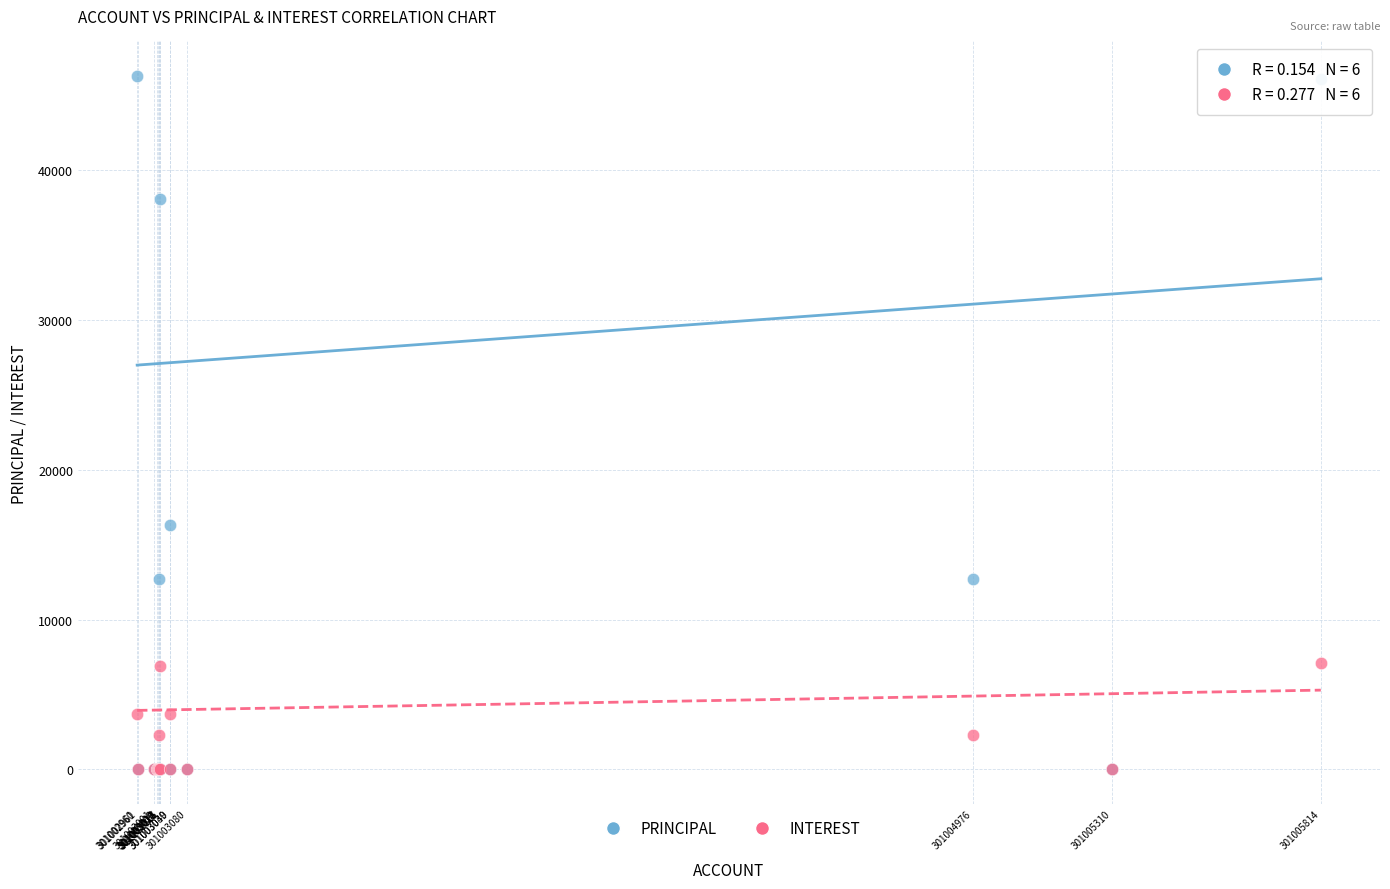

Which series contains the highest Y value?

PRINCIPAL